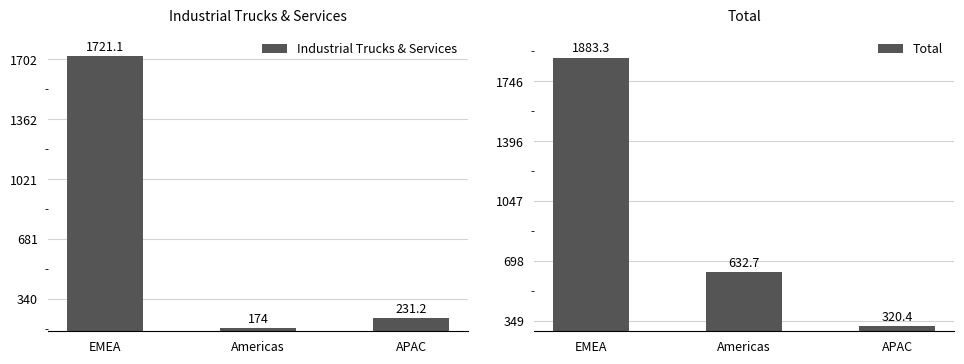

Which series has the largest total across all categories?

Total